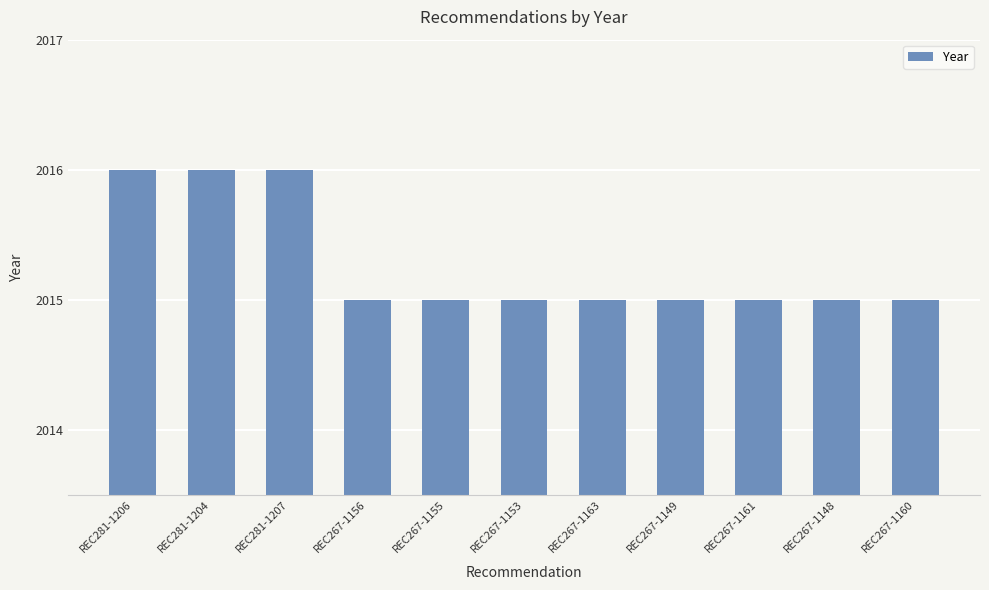

How many distinct data groups are displayed?

1